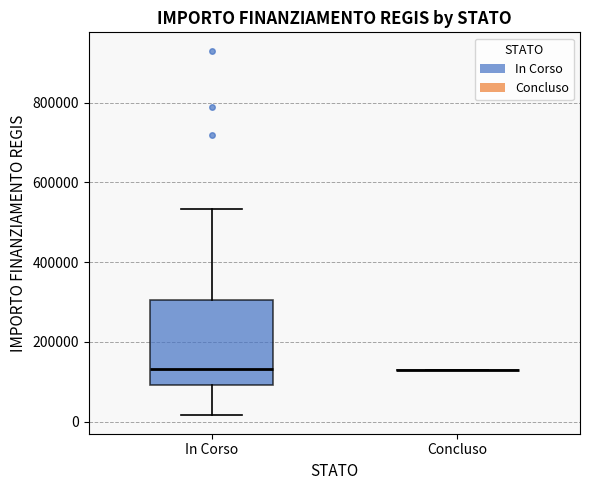

Comparing the boxes themselves (not the whiskers), which one is the tallest?

In Corso